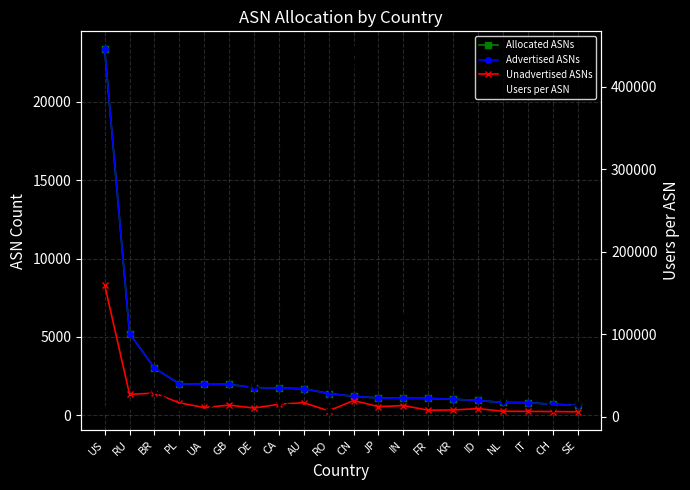

At how many categories does at least one series exceed 213915?

1